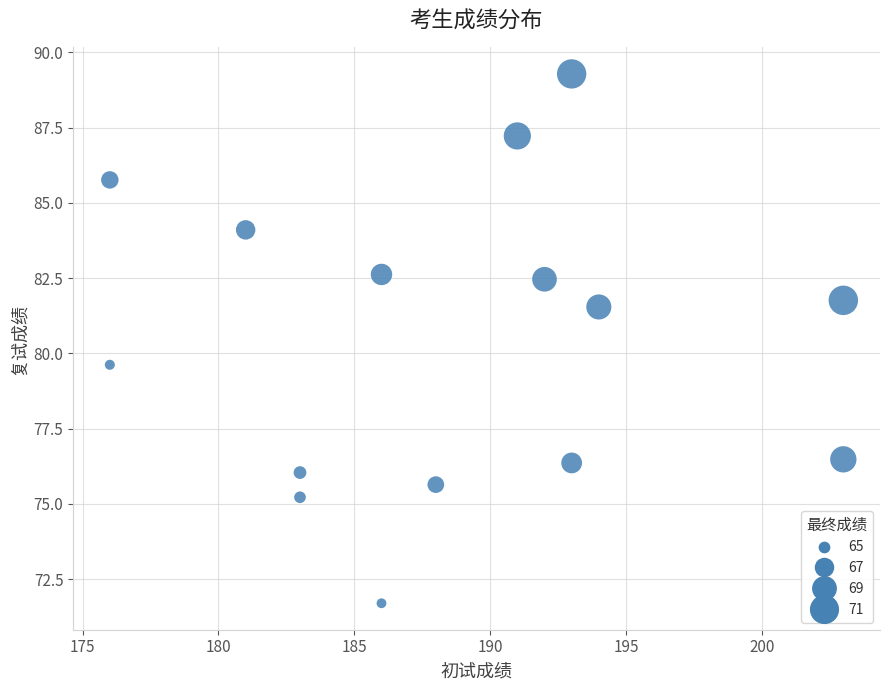

What is the range of Y values (max minus min)?

17.6